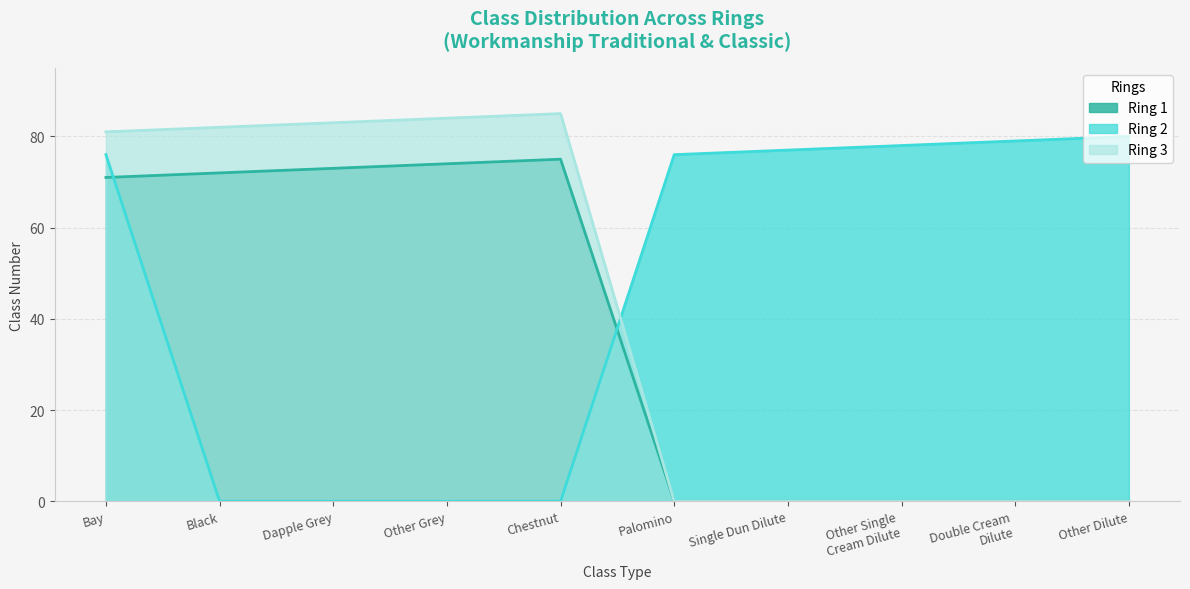

Which category has the lowest value in the Ring 1 Classes series?

Palomino